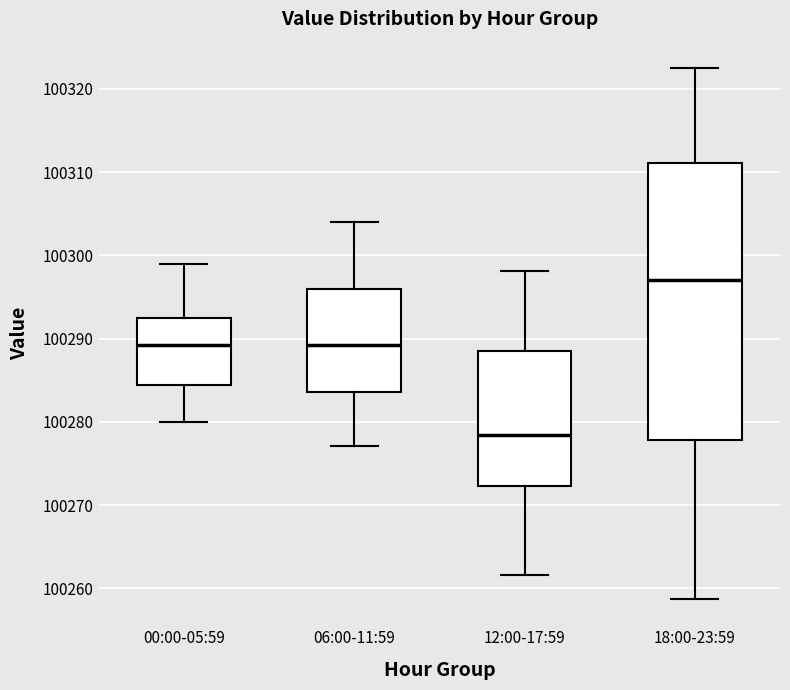

Where is the lower edge of the box for 12:00-17:59 on the y-axis? The values are not printed on the chart, so give them approximately, as read against the axis.

100272